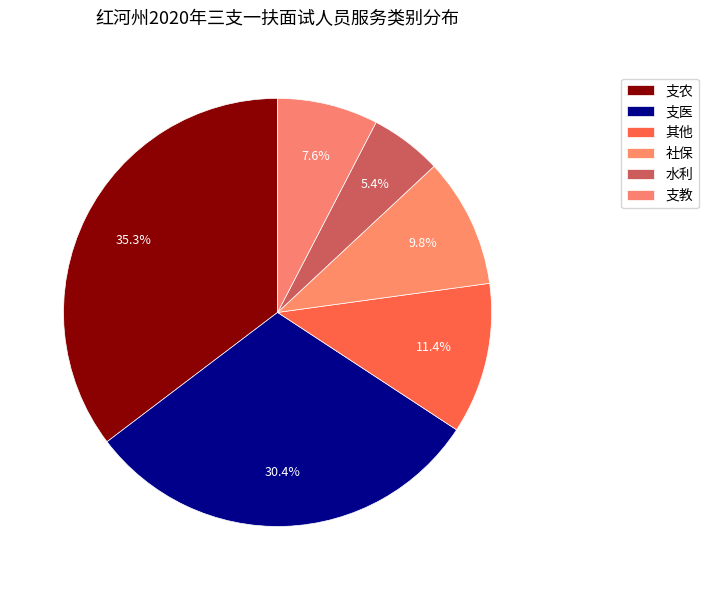

What percentage is the 支农 slice, to the nearest percent?

35%